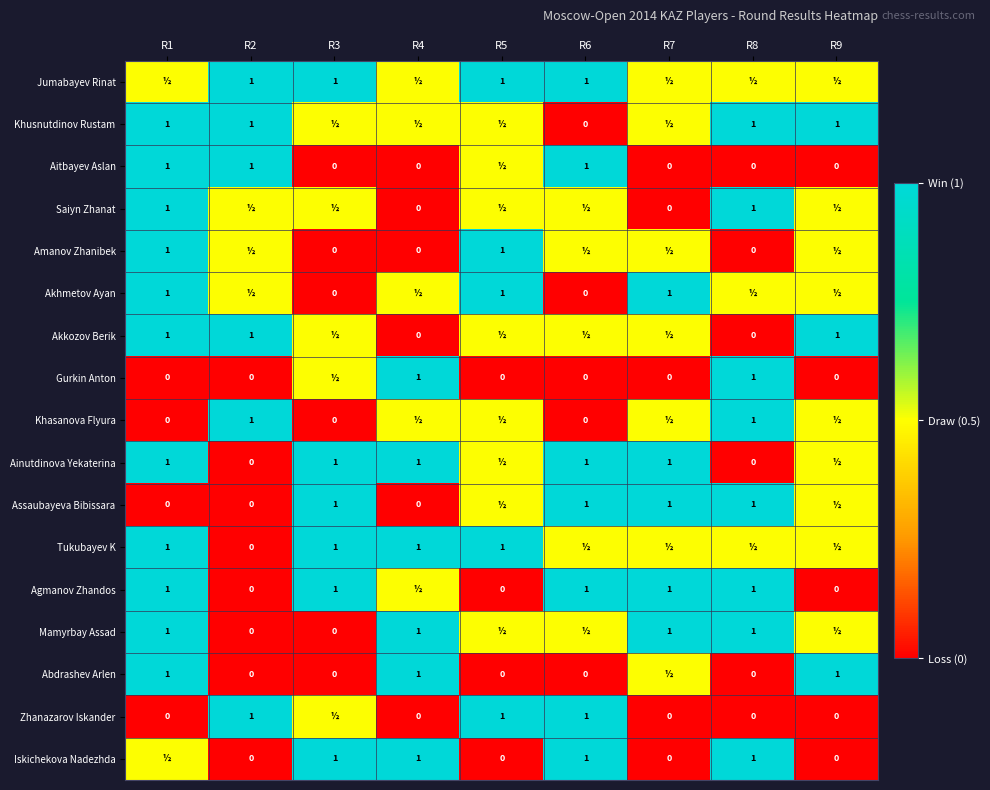

What is the sum of the Khasanova Flyura values at R8 and R3?

1.0